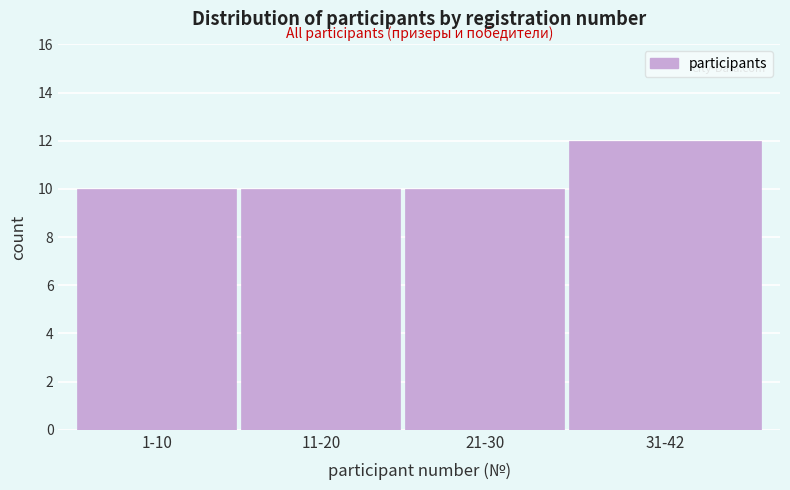

Reading left to right, transcribe all the data shown in this chart.

1-10=10	11-20=10	21-30=10	31-42=12